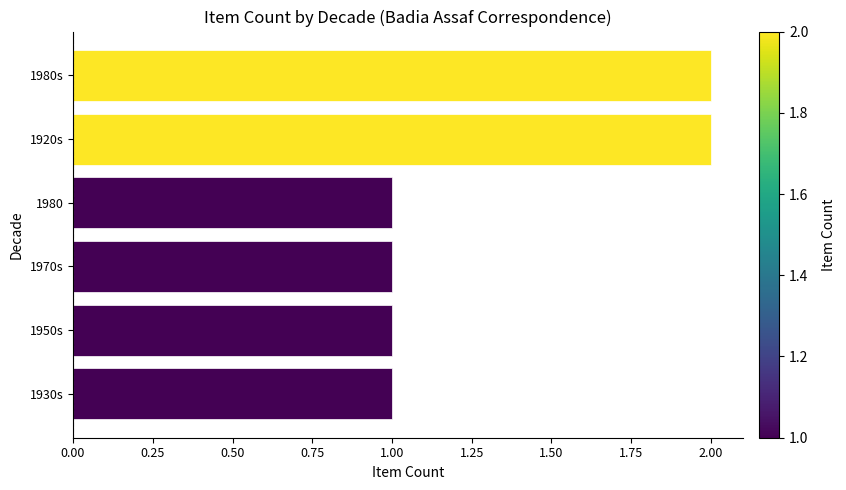

Reading bottom to top, transcribe all the data shown in this chart.

1930s=1	1950s=1	1970s=1	1980=1	1920s=2	1980s=2